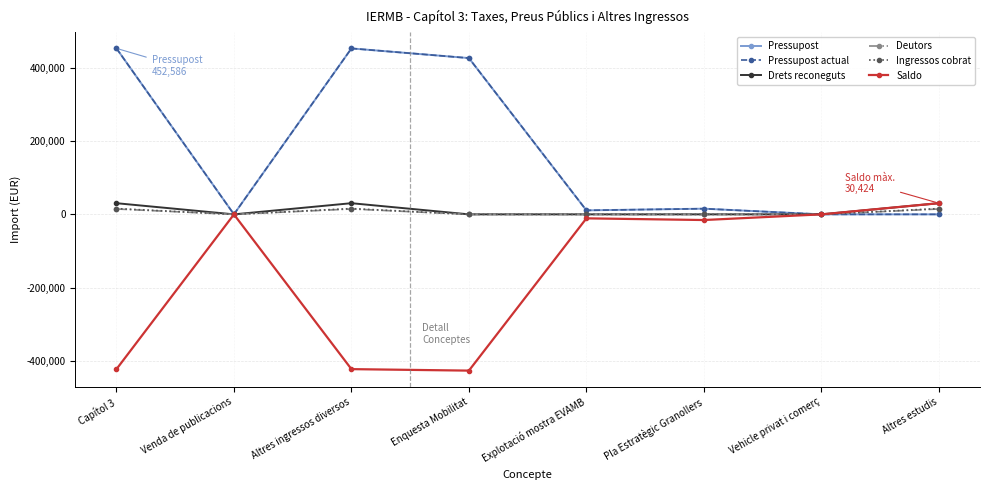

What is the sum of all Pressupost actual values?

1357608.8